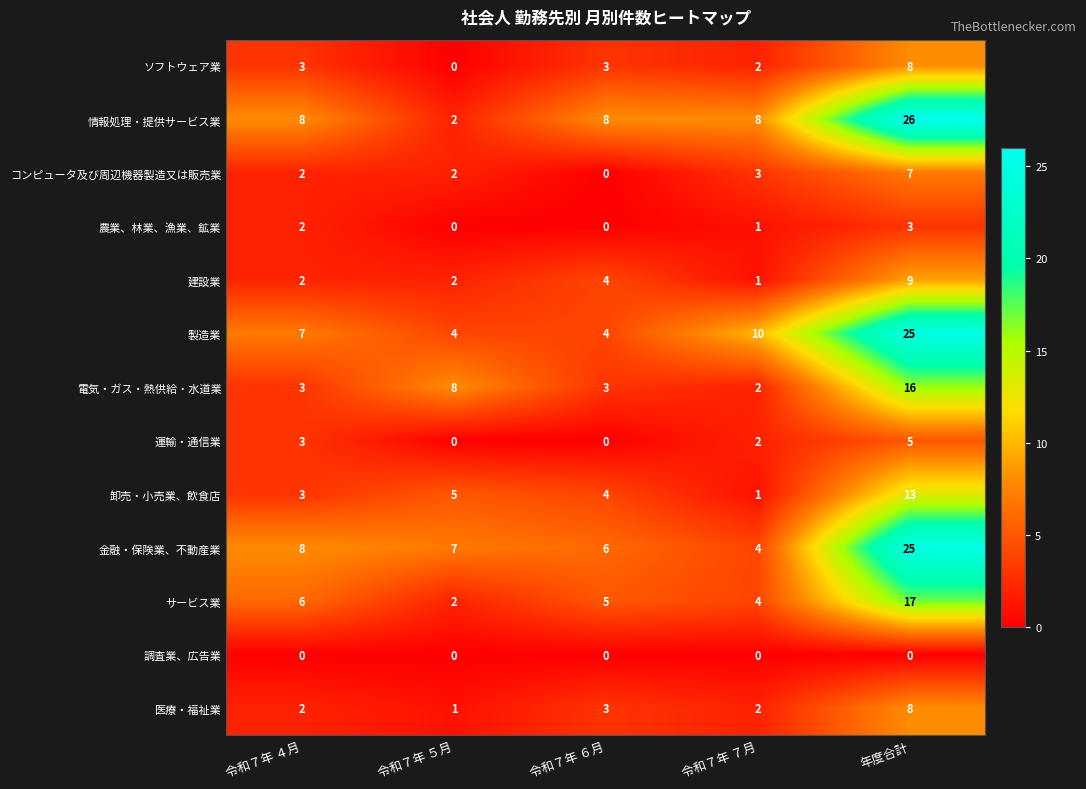

List the labels in order of 金融・保険業、不動産業 value, smallest first.

令和７年 ７月, 令和７年 ６月, 令和７年 ５月, 令和７年 ４月, 年度合計